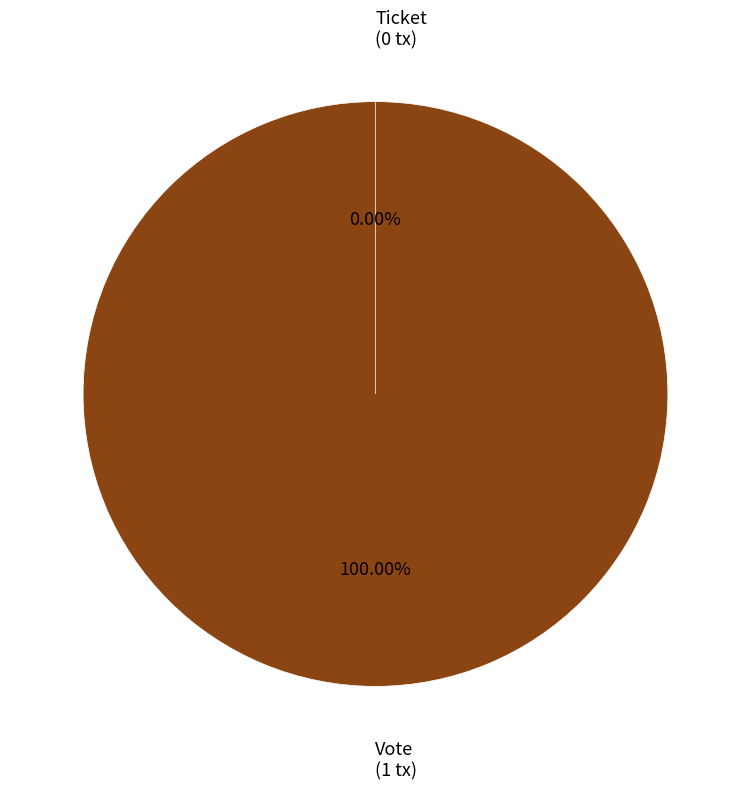

What is the smallest slice in the pie chart?

Ticket